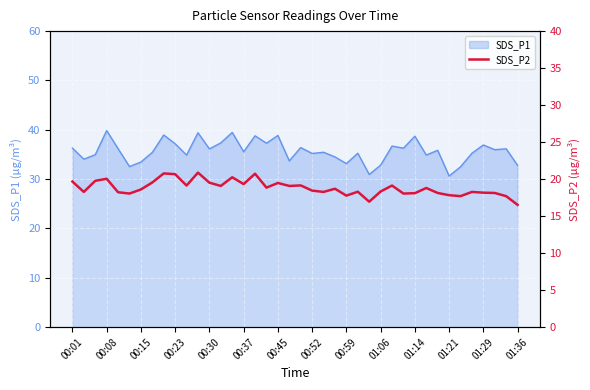

The value at 26 is 26.0. True or false?

False